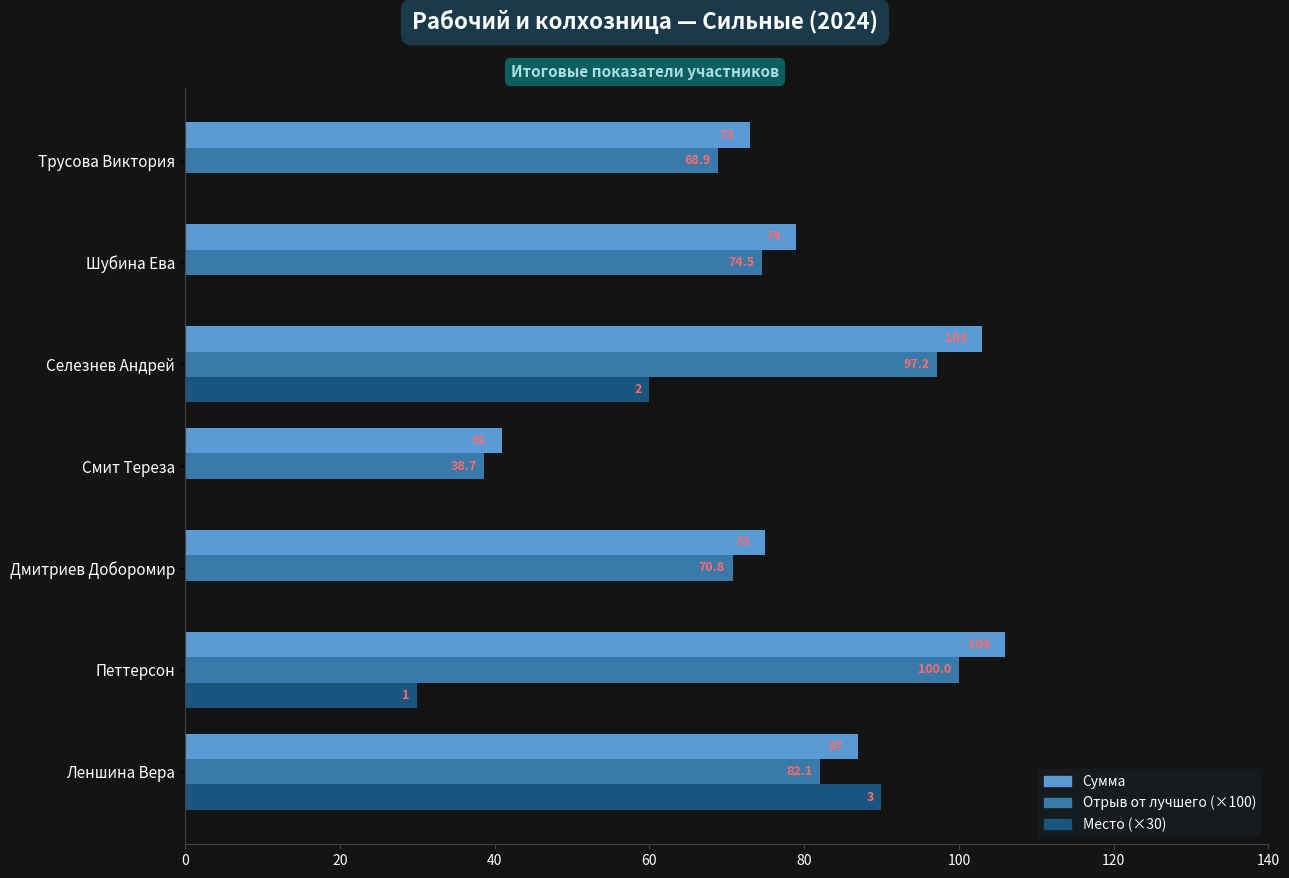

What is the greatest value displayed?

106.0